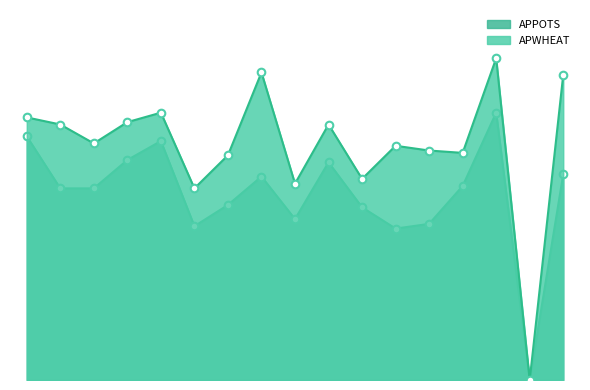

Which series contains the highest Y value?

APWHEAT